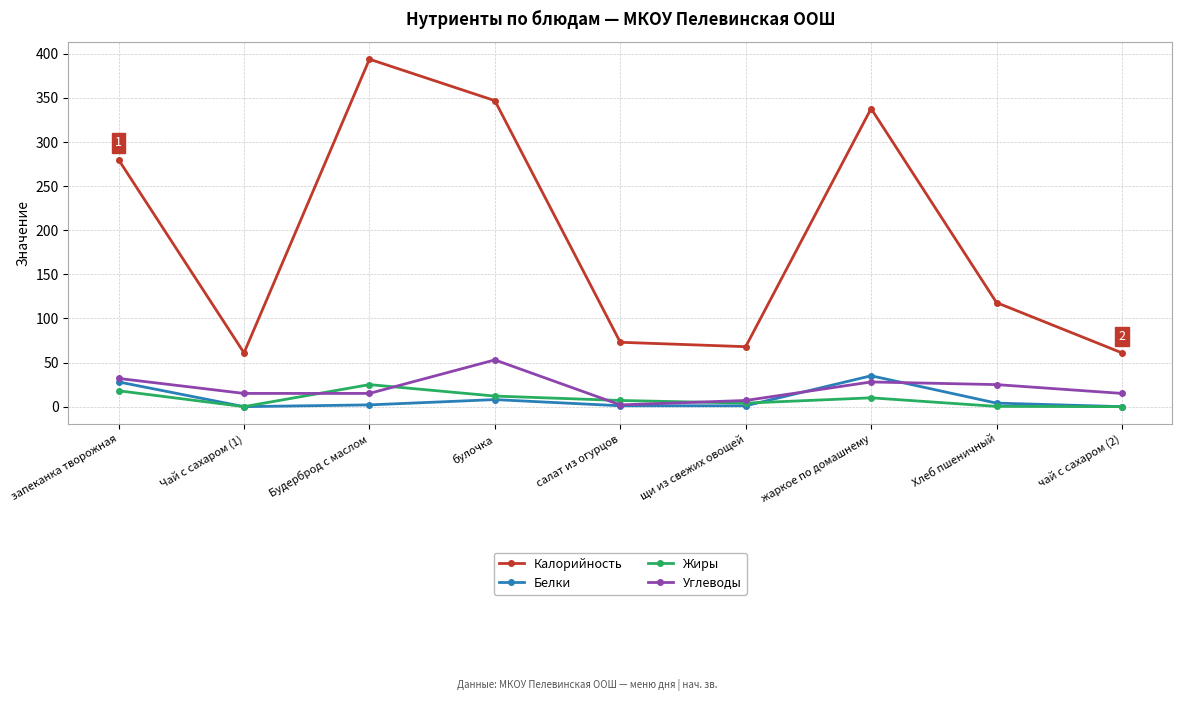

What is the sum of all Жиры values?

76.3